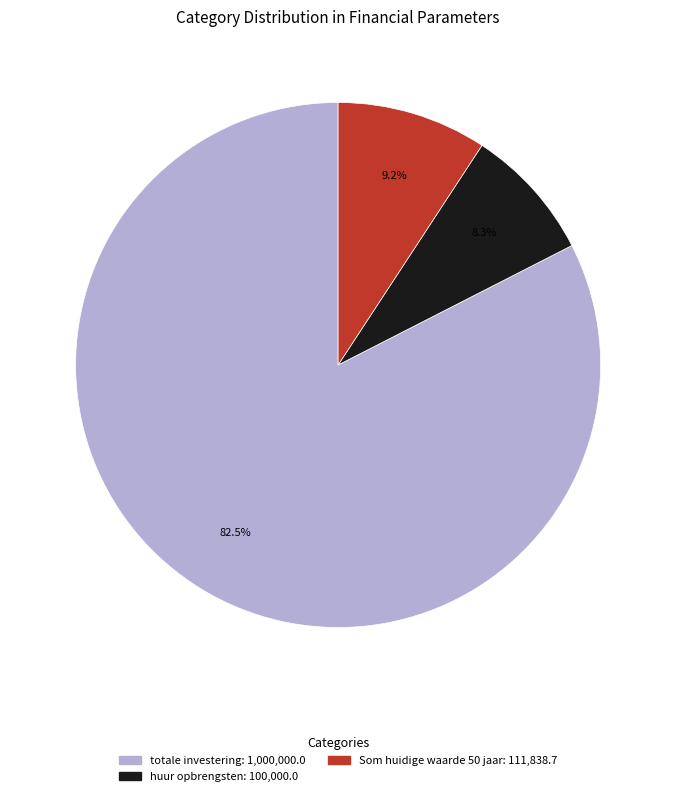

Is there any slice that represents more than half of the pie?

Yes